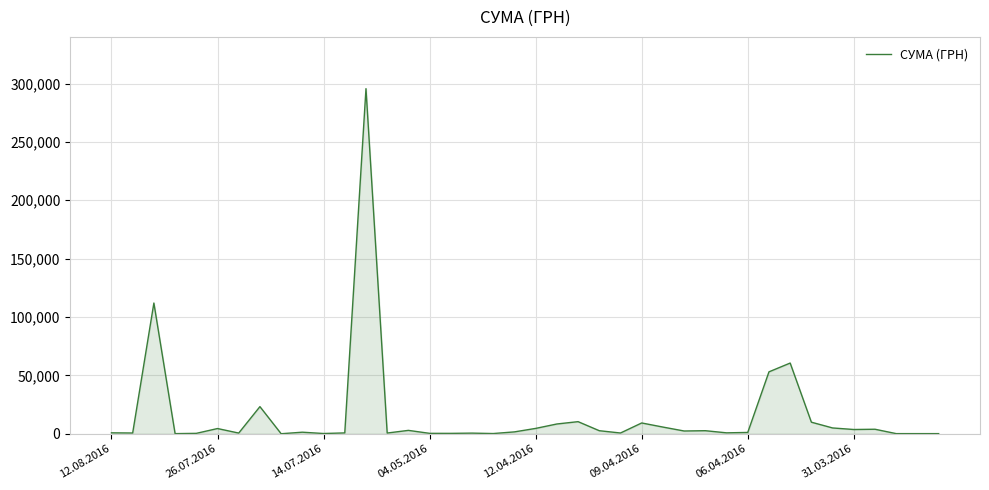

What is the difference between the maximum and minimum values?

295627.4